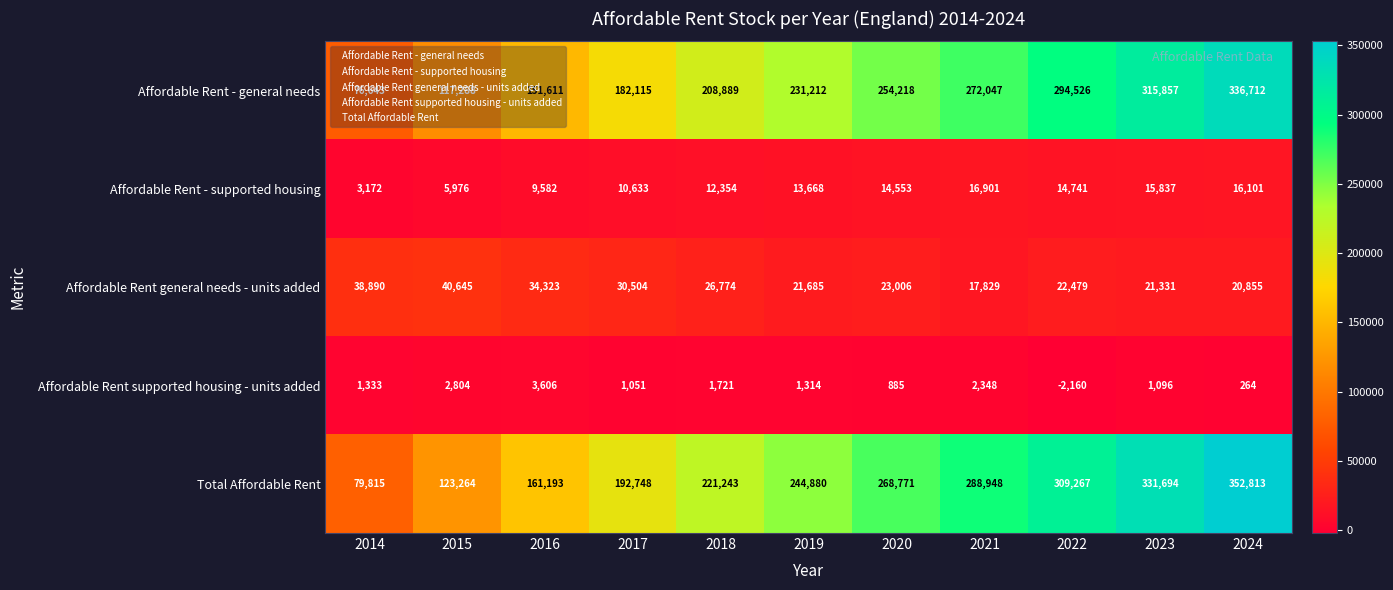

What is the difference between the Total Affordable Rent values at 2017 and 2021?

96200